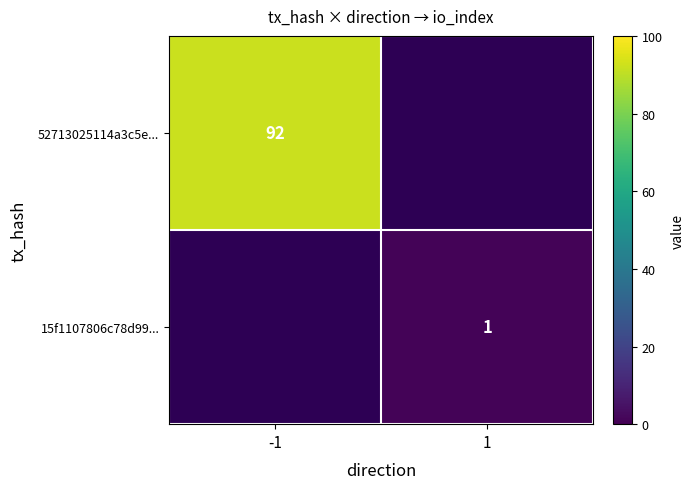

Which has a higher value, 1 or -1?

-1